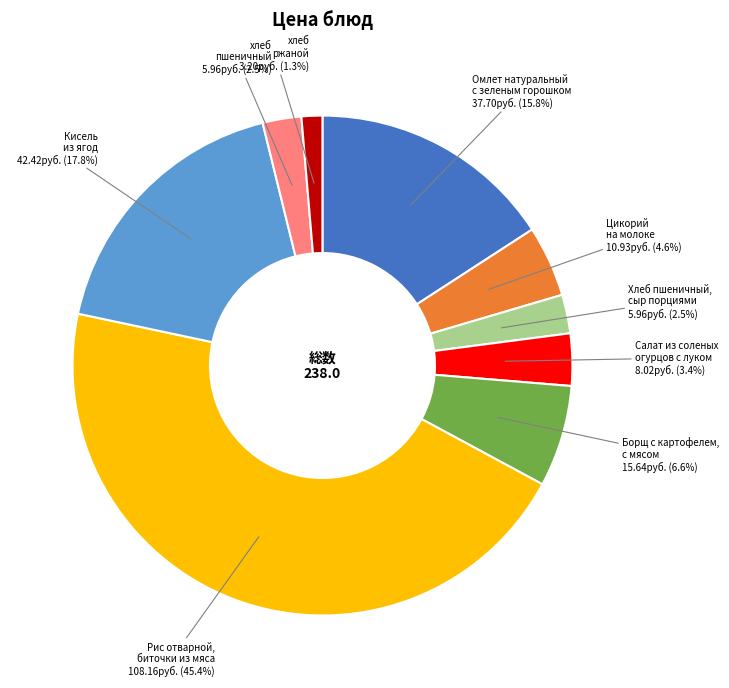

To the nearest percent, what is the average slice percentage?

11%